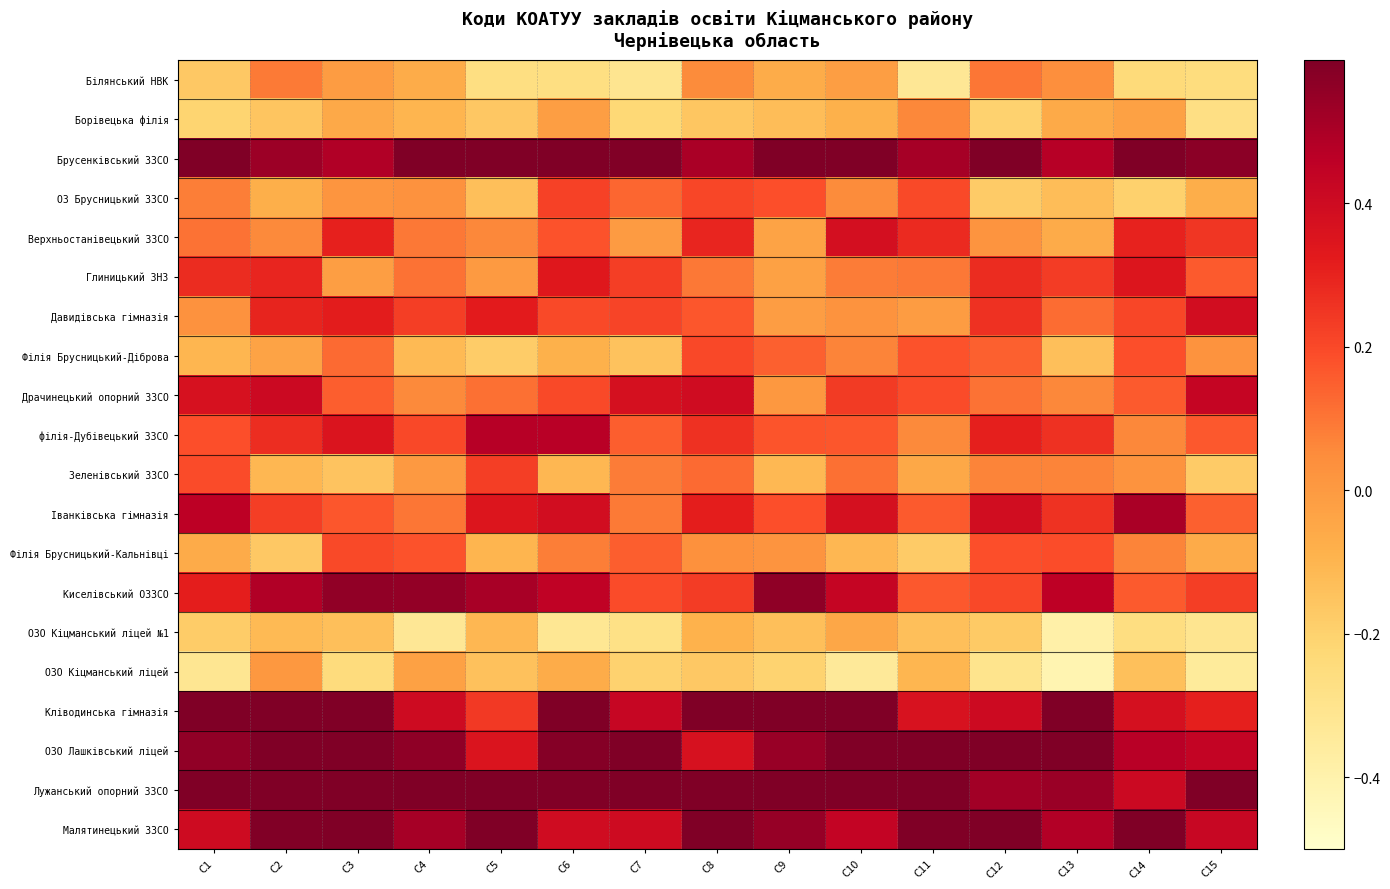

What is the total value across all series at C10?

4.5